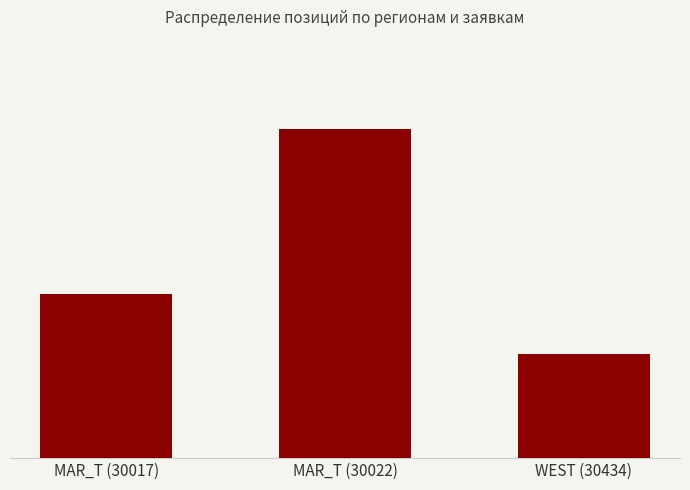

What is the difference between the maximum and second lowest values?

11